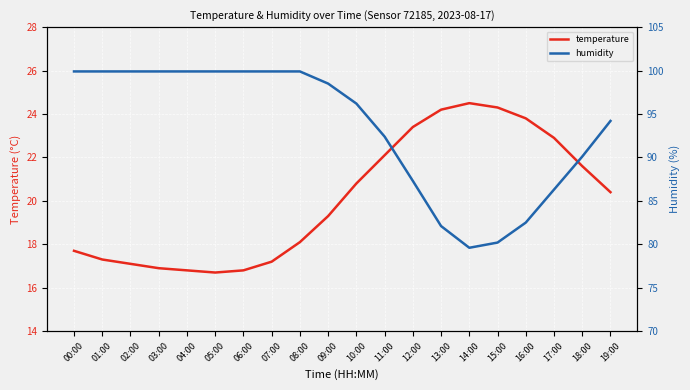

List the labels in order of temperature value, smallest first.

05:00, 04:00, 06:00, 03:00, 02:00, 07:00, 01:00, 00:00, 08:00, 09:00, 19:00, 10:00, 18:00, 11:00, 17:00, 12:00, 16:00, 13:00, 15:00, 14:00